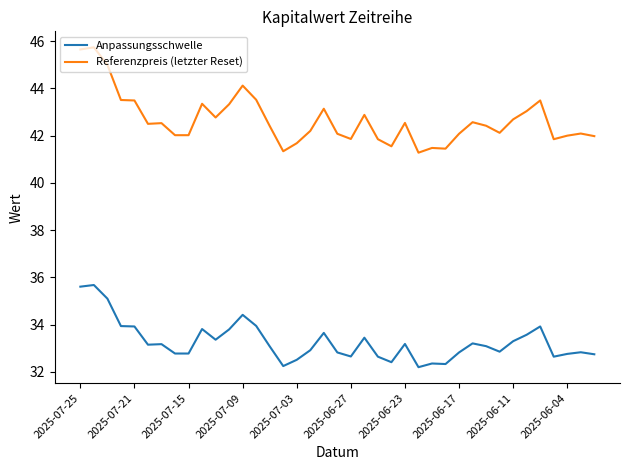

True or false: Referenzpreis (letzter Reset) has more than 1 points higher than both neighbors.

True